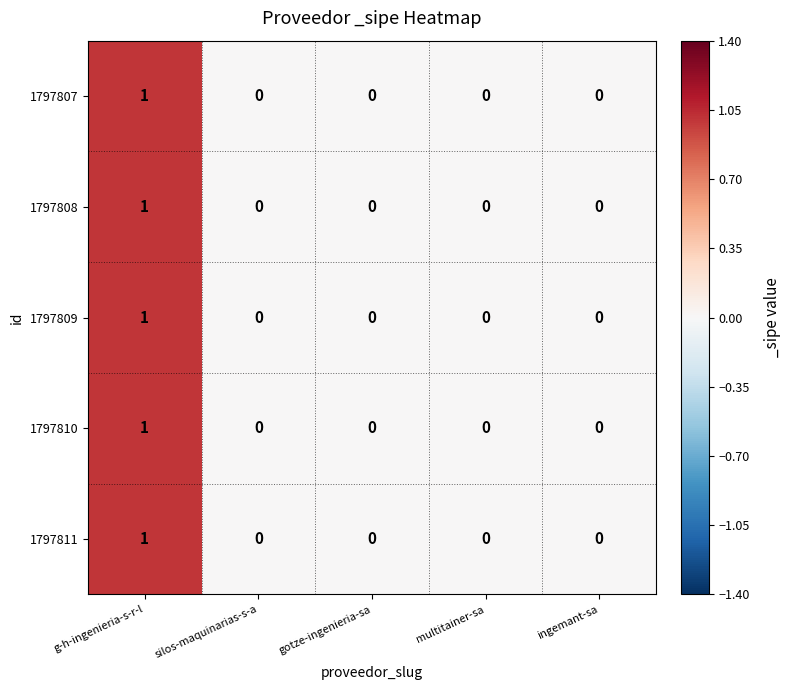

How many 1797808 values are between 0 and 1?

5